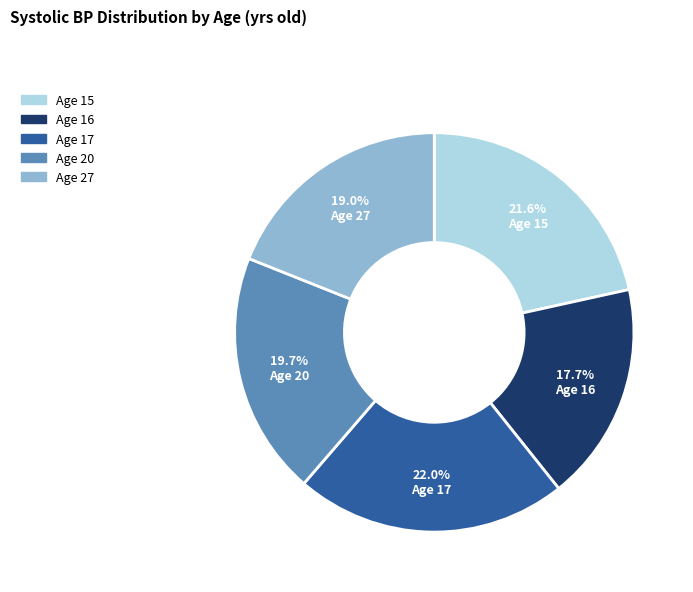

Is there a majority slice in this chart?

No